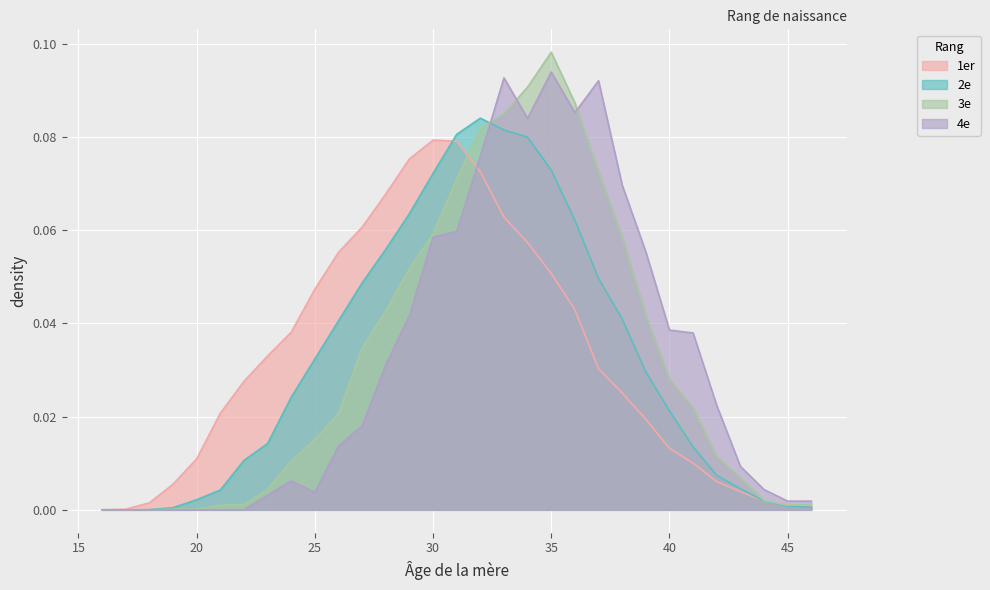

Reading left to right, transcribe all the data shown in this chart.

1er: 16=0.0	17=0.0	18=0.0	19=0.0	20=0.0	21=0.0	22=0.0	23=0.0	24=0.0	25=0.0	26=0.1	27=0.1	28=0.1	29=0.1	30=0.1	31=0.1	32=0.1	33=0.1	34=0.1	35=0.1	36=0.0	37=0.0	38=0.0	39=0.0	40=0.0	41=0.0	42=0.0	43=0.0	44=0.0	45=0.0	46=0.0
2e: 16=0.0	17=0.0	18=0.0	19=0.0	20=0.0	21=0.0	22=0.0	23=0.0	24=0.0	25=0.0	26=0.0	27=0.0	28=0.1	29=0.1	30=0.1	31=0.1	32=0.1	33=0.1	34=0.1	35=0.1	36=0.1	37=0.0	38=0.0	39=0.0	40=0.0	41=0.0	42=0.0	43=0.0	44=0.0	45=0.0	46=0.0
3e: 16=0.0	17=0.0	18=0.0	19=0.0	20=0.0	21=0.0	22=0.0	23=0.0	24=0.0	25=0.0	26=0.0	27=0.0	28=0.0	29=0.1	30=0.1	31=0.1	32=0.1	33=0.1	34=0.1	35=0.1	36=0.1	37=0.1	38=0.1	39=0.0	40=0.0	41=0.0	42=0.0	43=0.0	44=0.0	45=0.0	46=0.0
4e: 16=0.0	17=0.0	18=0.0	19=0.0	20=0.0	21=0.0	22=0.0	23=0.0	24=0.0	25=0.0	26=0.0	27=0.0	28=0.0	29=0.0	30=0.1	31=0.1	32=0.1	33=0.1	34=0.1	35=0.1	36=0.1	37=0.1	38=0.1	39=0.1	40=0.0	41=0.0	42=0.0	43=0.0	44=0.0	45=0.0	46=0.0